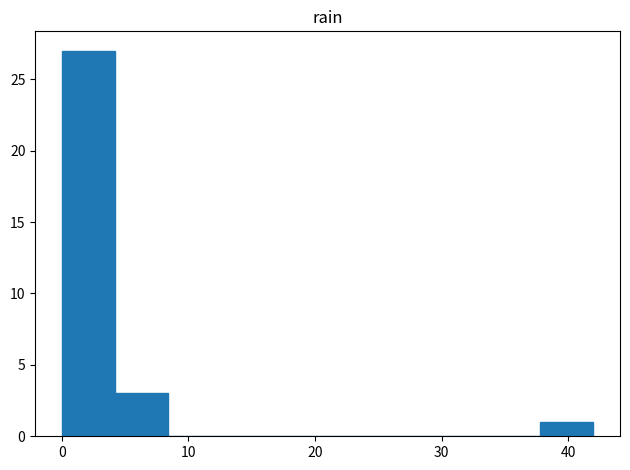

Reading left to right, transcribe this chart: for each bar, give the range it covers on the x-axis and its height. Neither the bar edges nor the heights are printed on the chart, so give them approximately, as read against the axes.

0.0 to 4.2: 27
4.2 to 8.4: 3
8.4 to 12.6: 0
12.6 to 16.8: 0
16.8 to 21.0: 0
21.0 to 25.2: 0
25.2 to 29.4: 0
29.4 to 33.6: 0
33.6 to 37.8: 0
37.8 to 42.0: 1